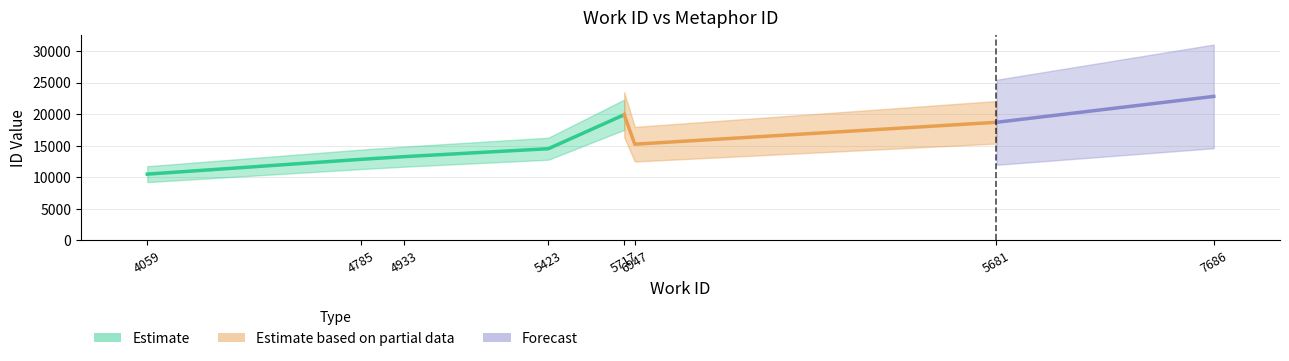

Which category has the highest value across all series?

7686